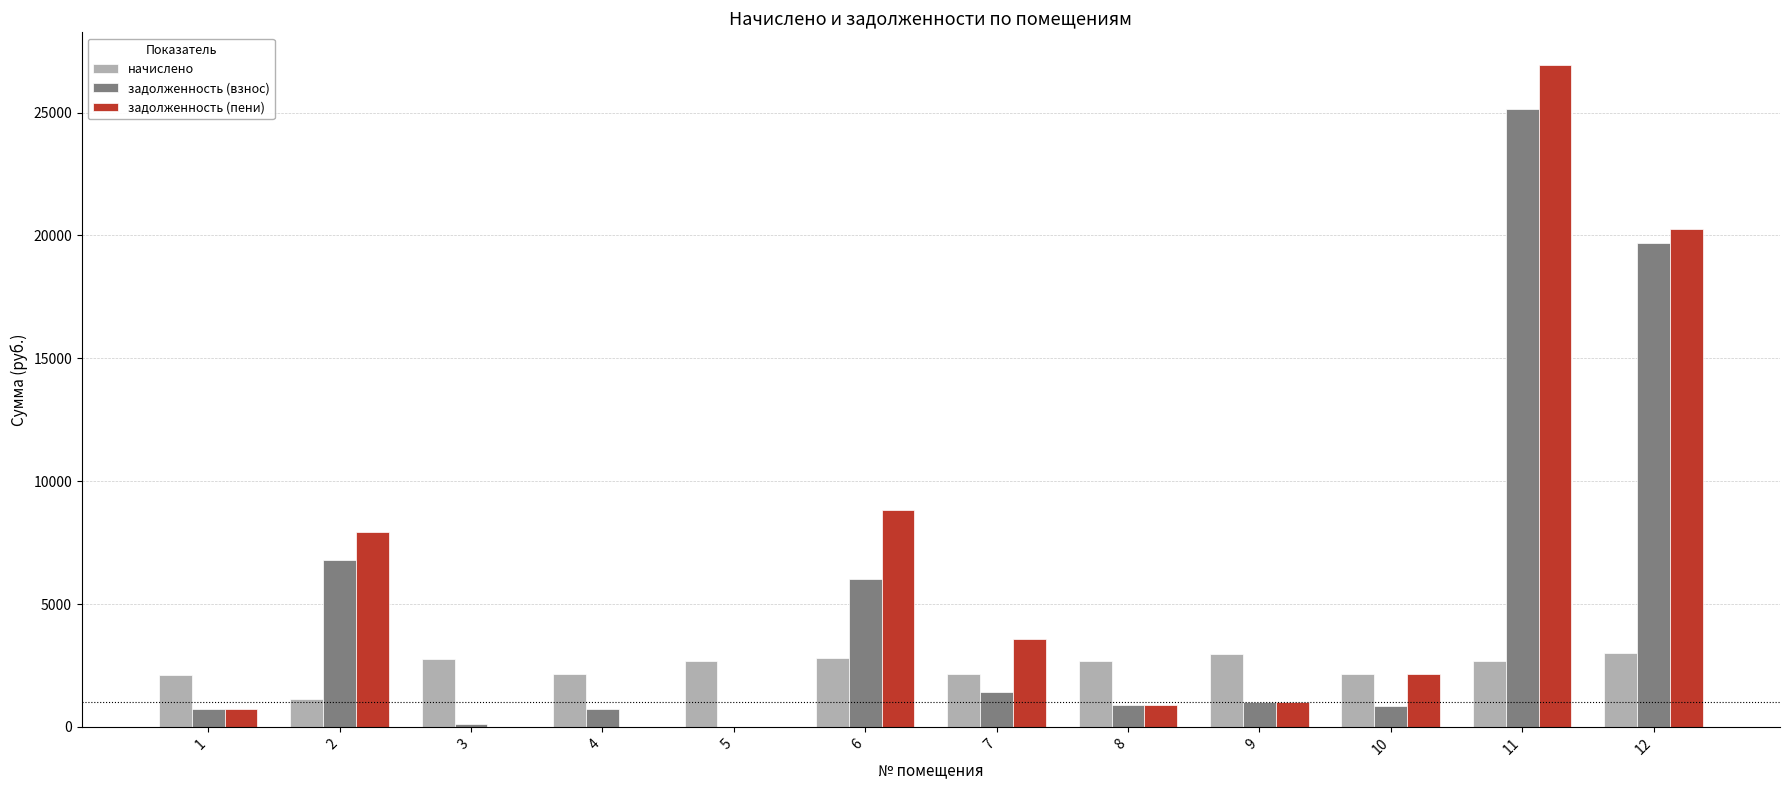

The value of задолженность (пени) at 4 is -12146.8. True or false?

False